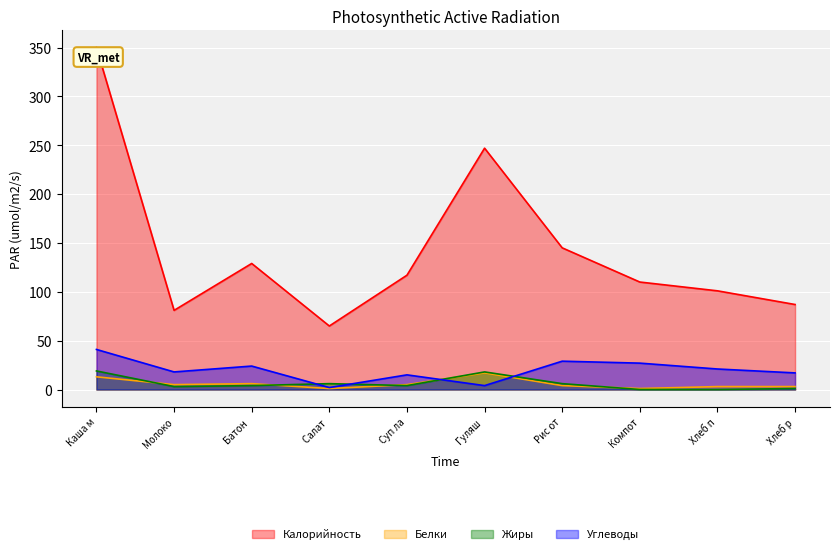

What is the difference between the highest and lowest values at Каша м?

337